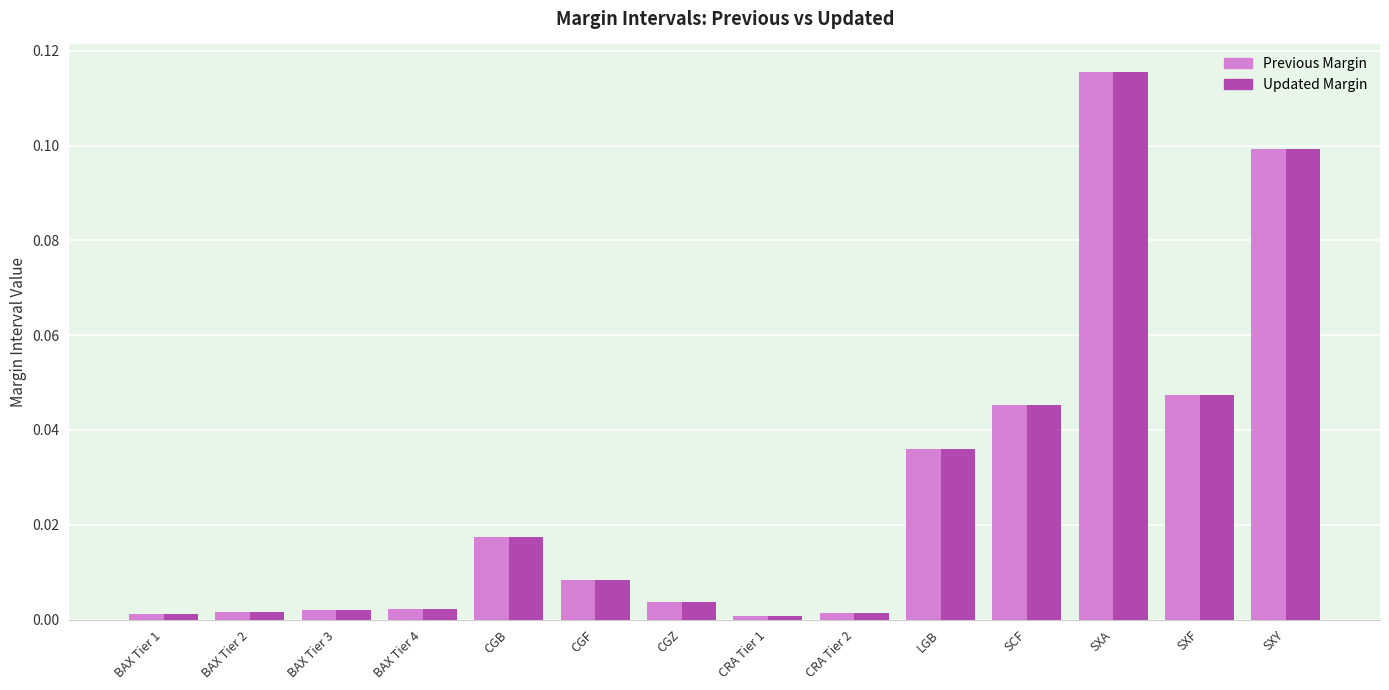

What is the label of the 4th bar from the right?

SCF